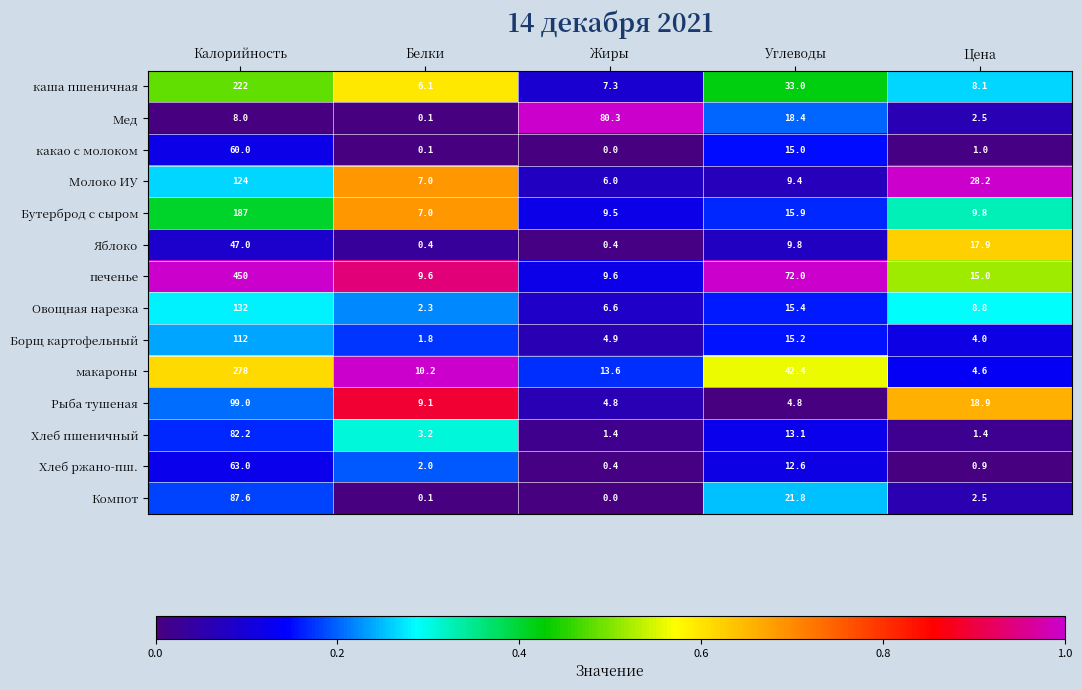

What is the sum of all Мед values?

109.3